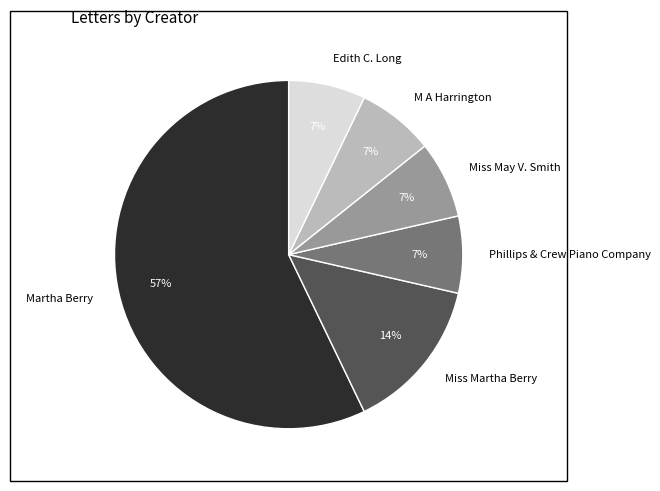

Which slice is the largest?

Martha Berry